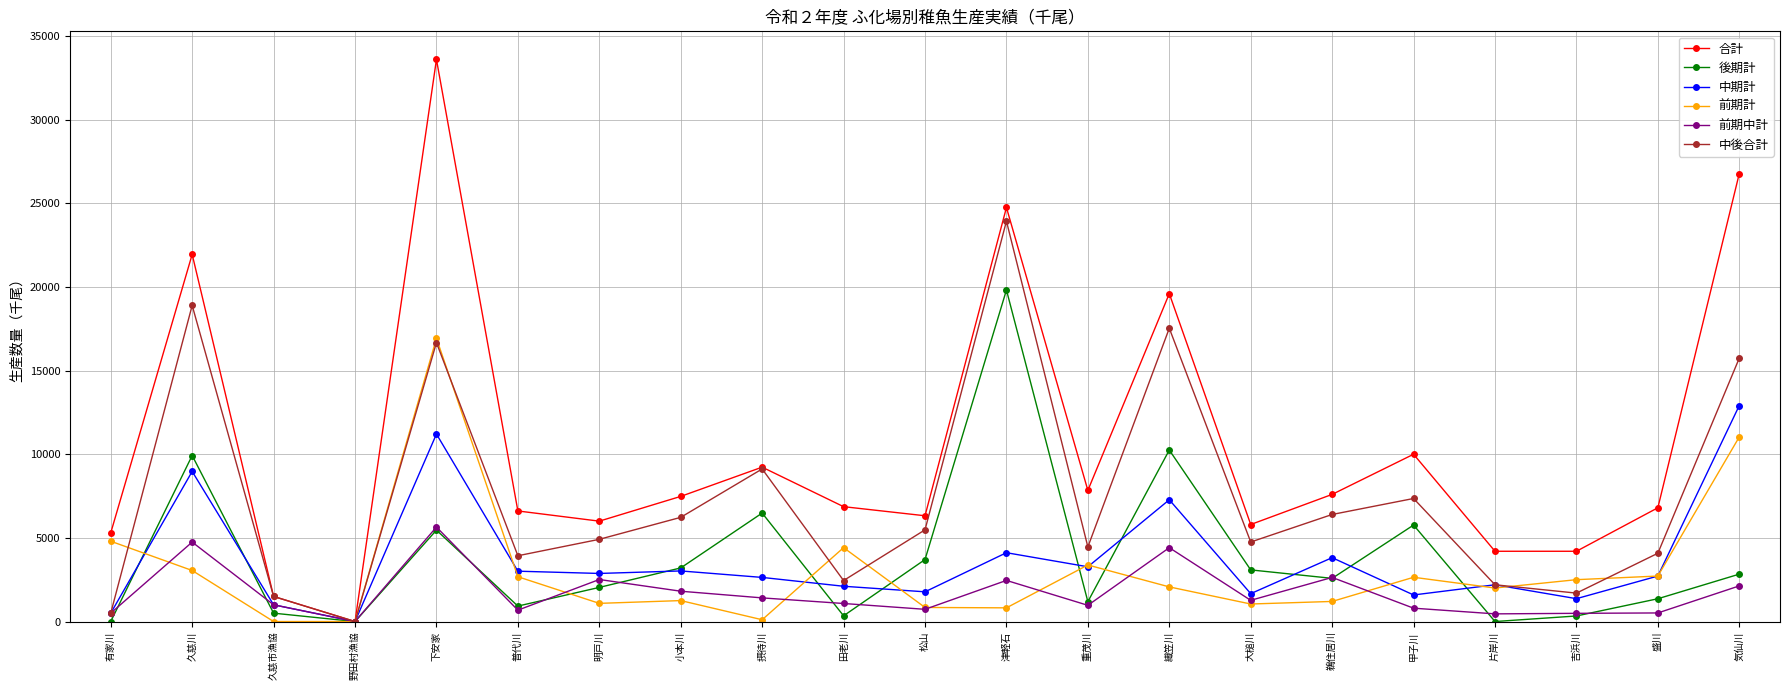

How many interior local peaks does the 後期計 series have?

6